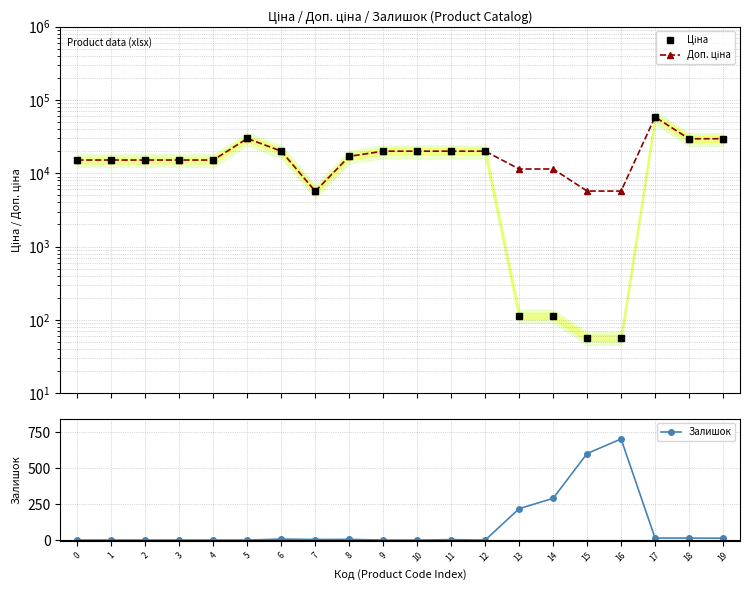

Count the number of categories in the chart.

20